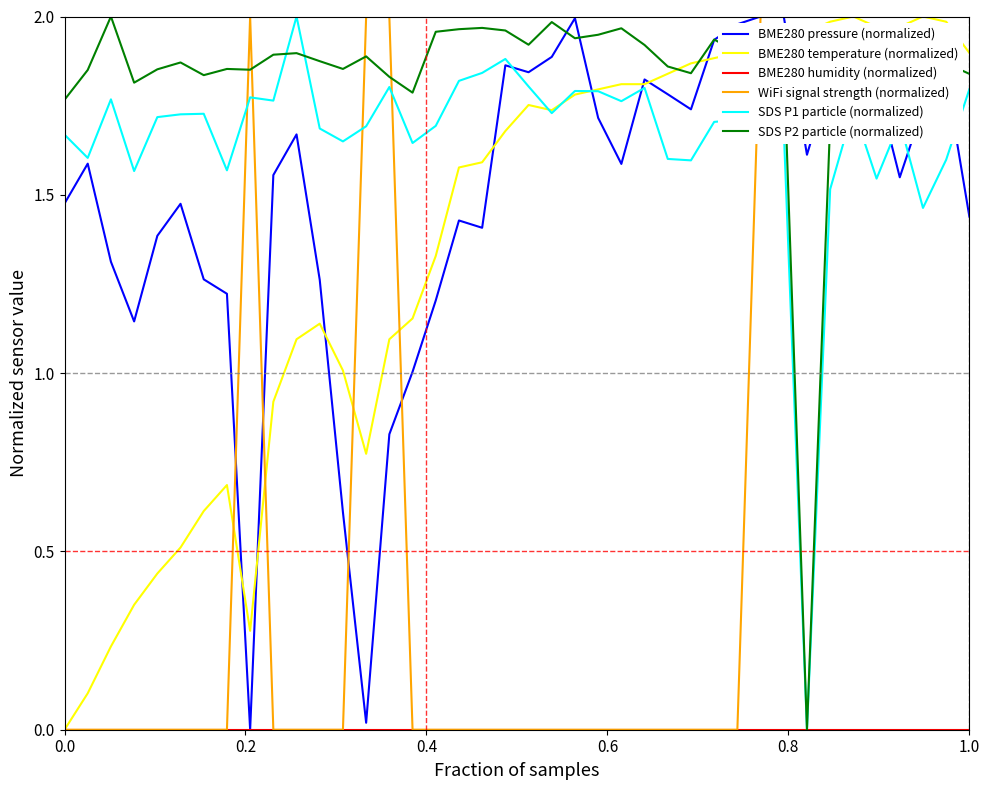

Which series has the largest total across all categories?

SDS P2 particle (normalized)